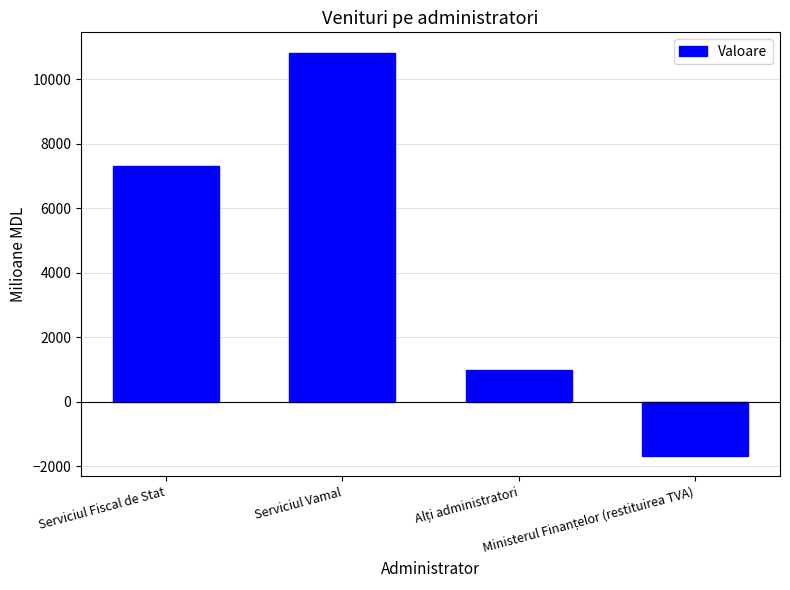

Does the chart contain any negative values?

Yes